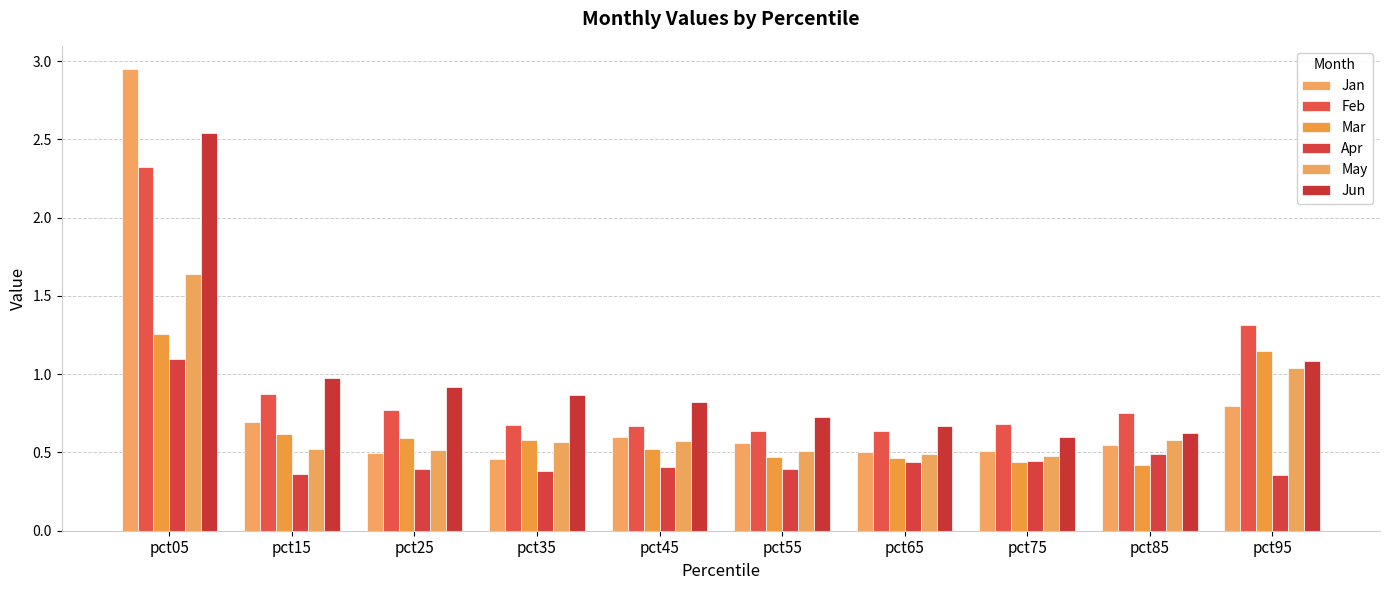

At how many categories does at least one series exceed 1?

2